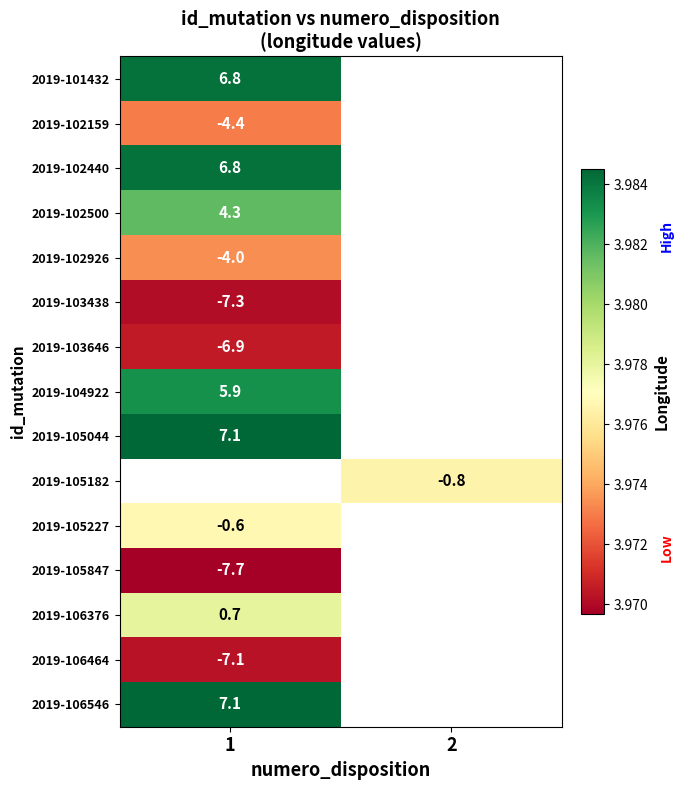

Which has a higher value, 2 or 1?

1